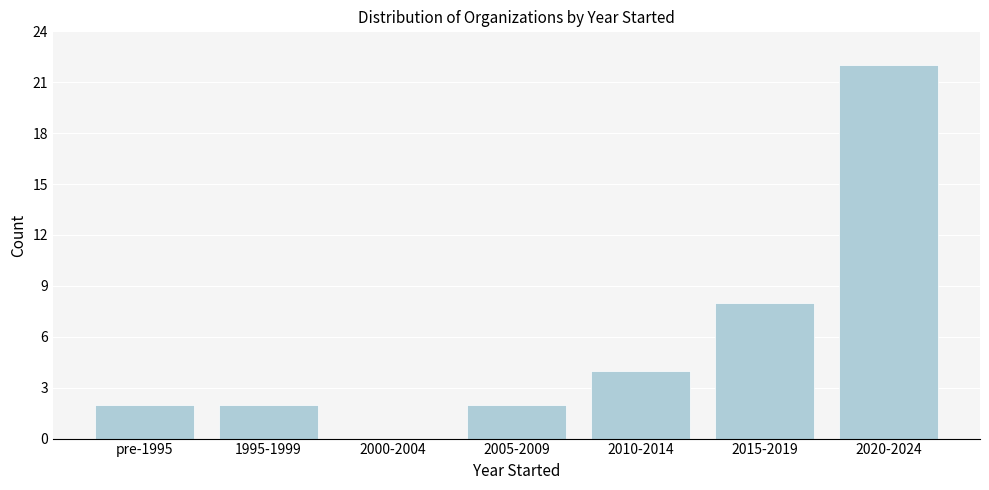

Reading left to right, extract all data points from this chart.

pre-1995=2	1995-1999=2	2000-2004=0	2005-2009=2	2010-2014=4	2015-2019=8	2020-2024=22